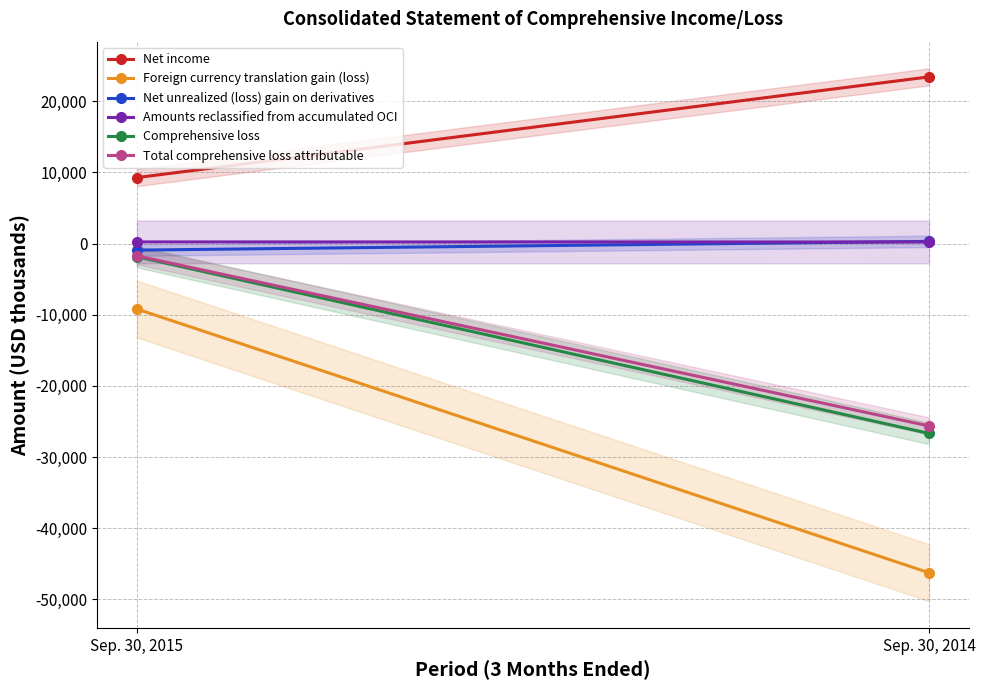

The Amounts reclassified from accumulated OCI series shows 226 at Sep. 30, 2015. True or false?

True